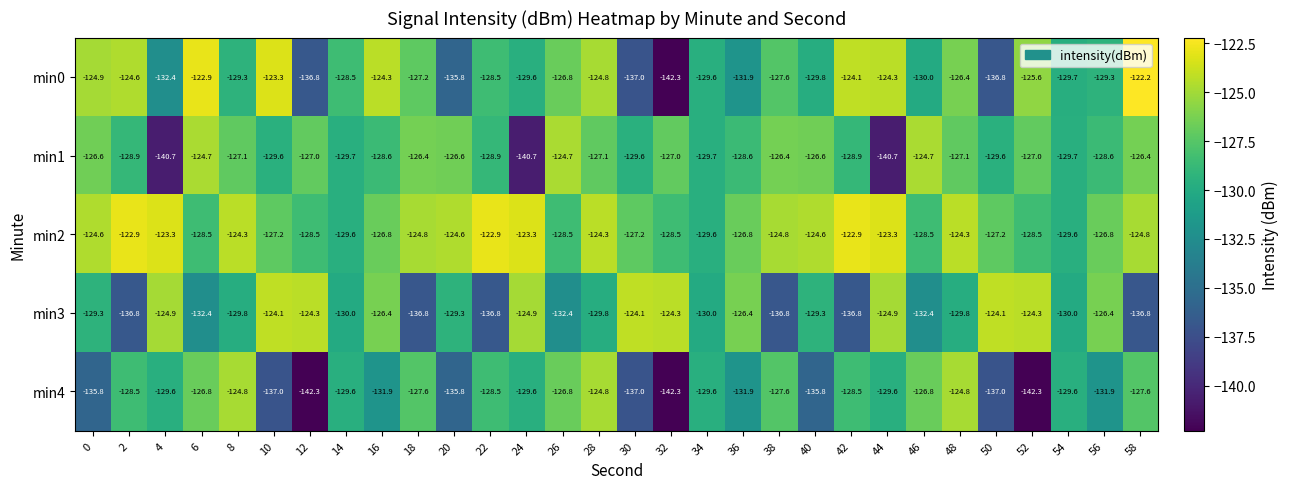

Read the min1 value at 36.

-128.6